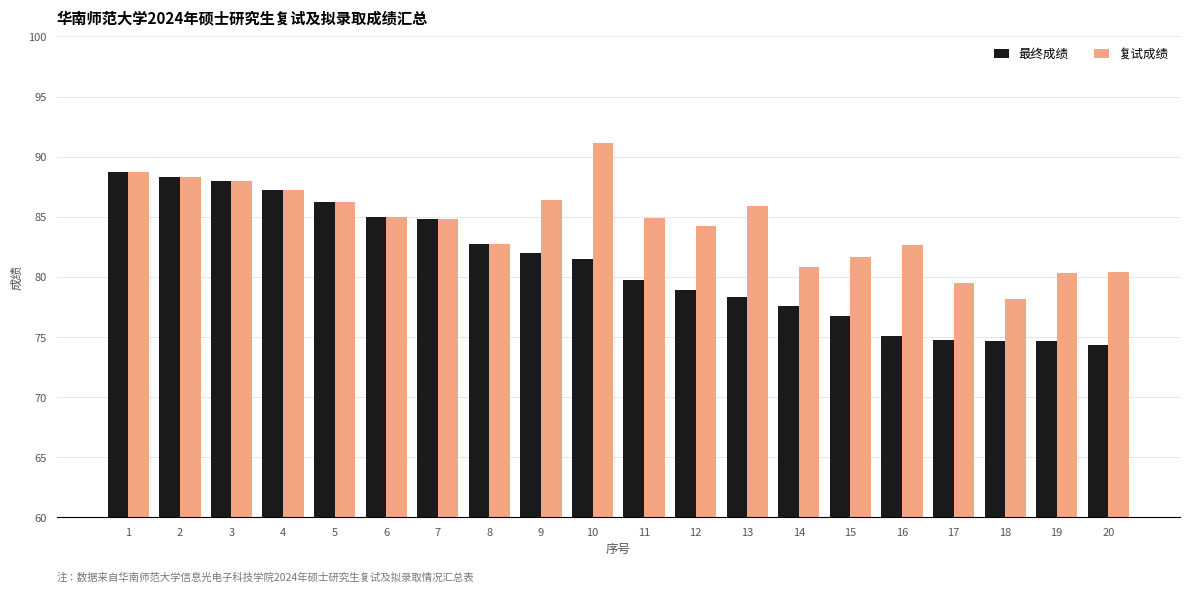

How many bars are there in each group?

2